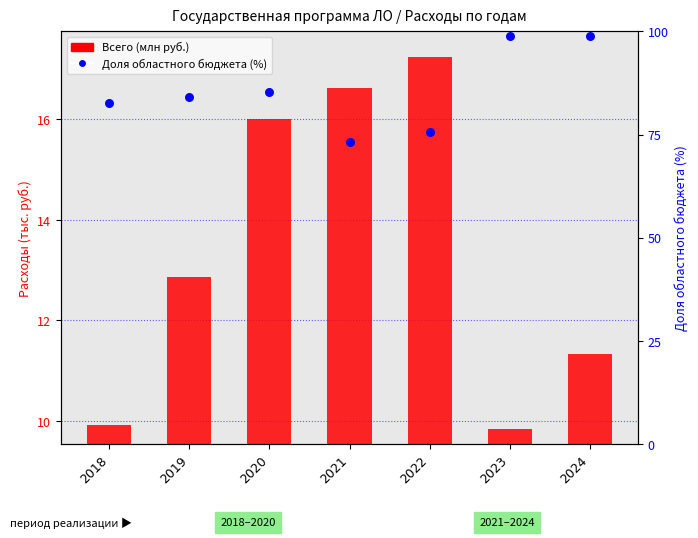

Is the value of Доля областного бюджета (%) at 2022 greater than the value of Всего (млн руб.) at 2024?

Yes